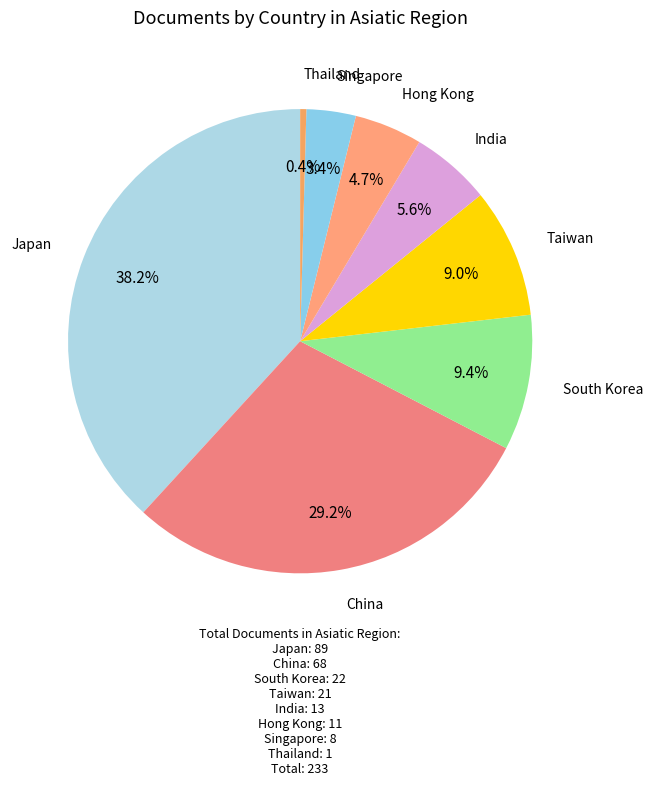

How many segments does this pie chart have?

8